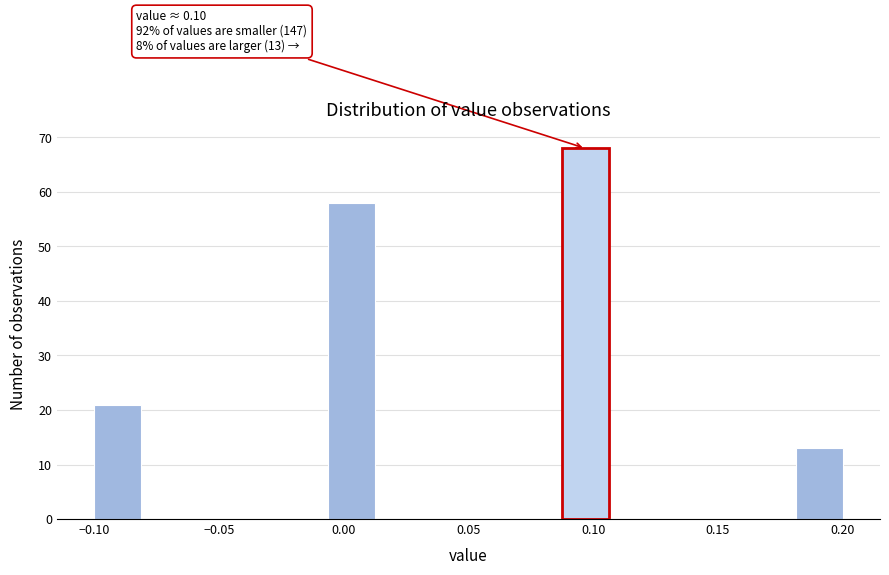

Around what value on the x-axis is the tallest bar? Give the approximate position of its centre, as read against the axis.

0.095